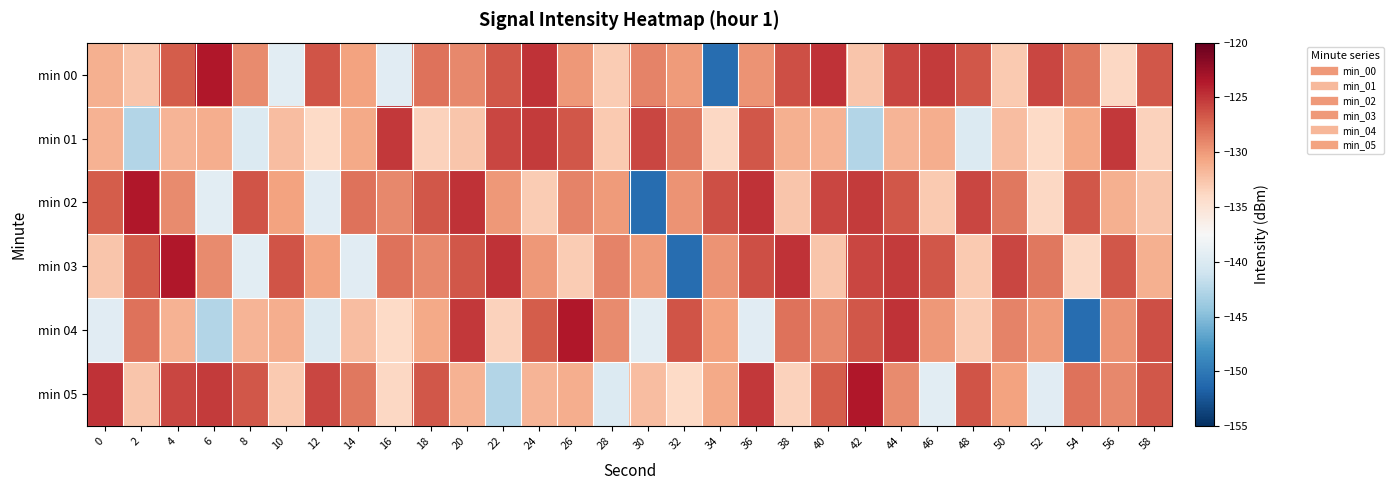

Which series has the largest total across all categories?

min 00